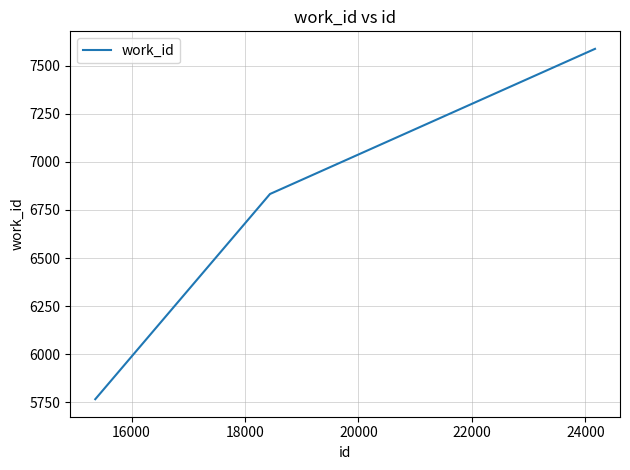

What is the smallest value displayed?

5767